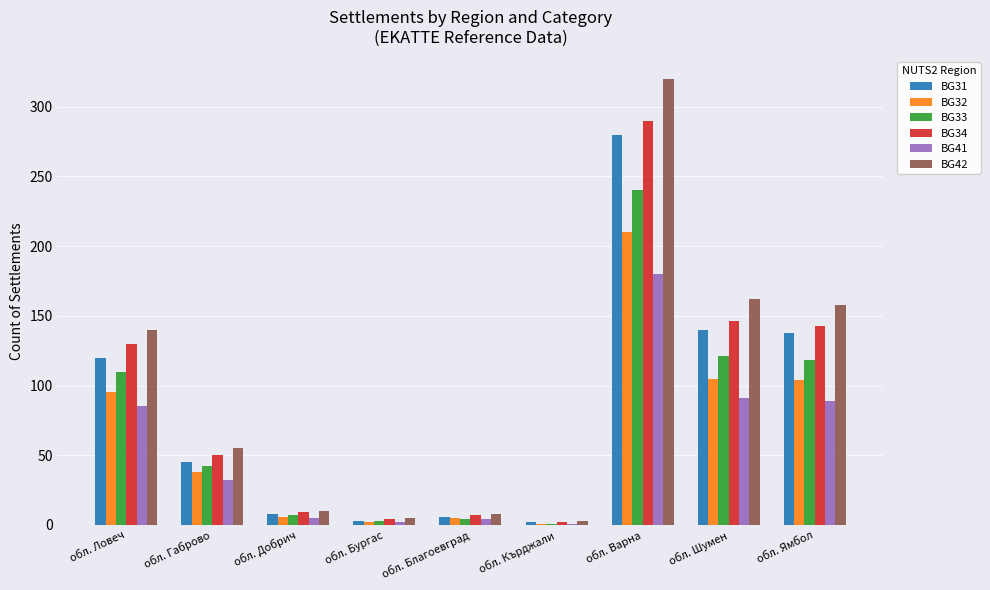

At which label is BG34 closest to 146?

обл. Шумен